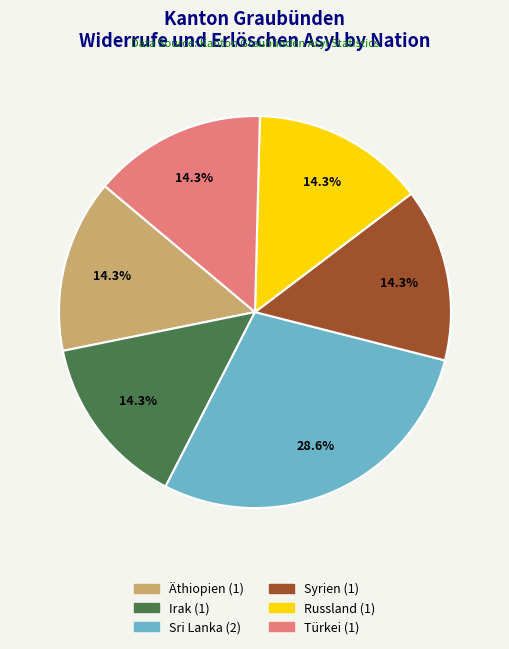

To the nearest percent, what portion does Äthiopien represent?

14%